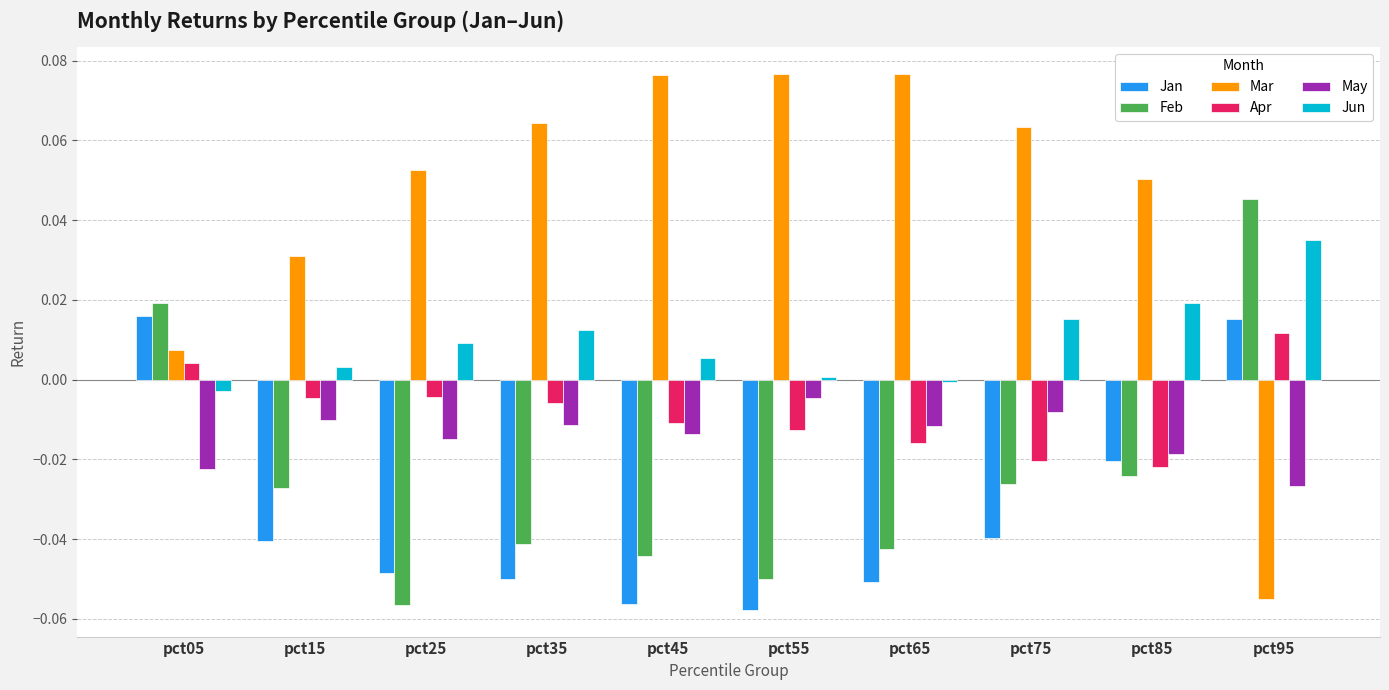

The value of Feb at pct25 is -0.0. True or false?

False